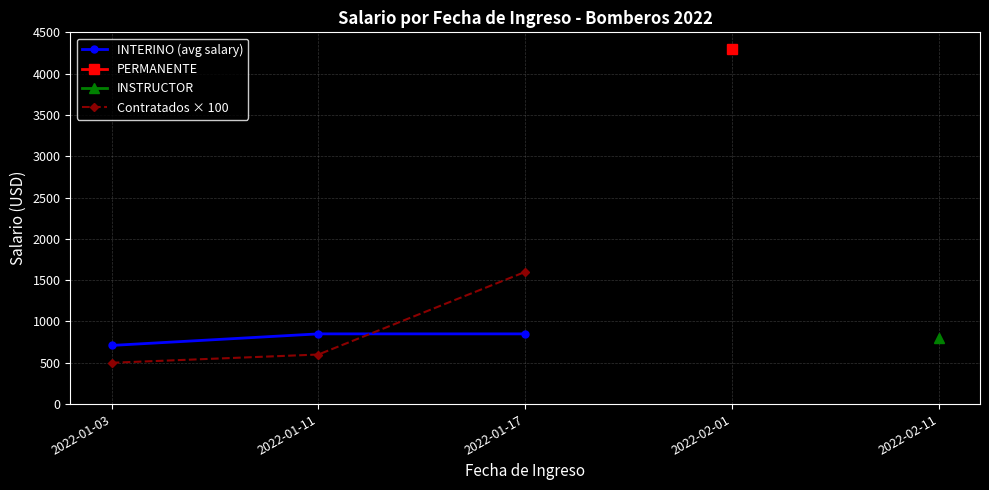

What is the approximate value of Contratados × 100 at 2022-01-11?

600